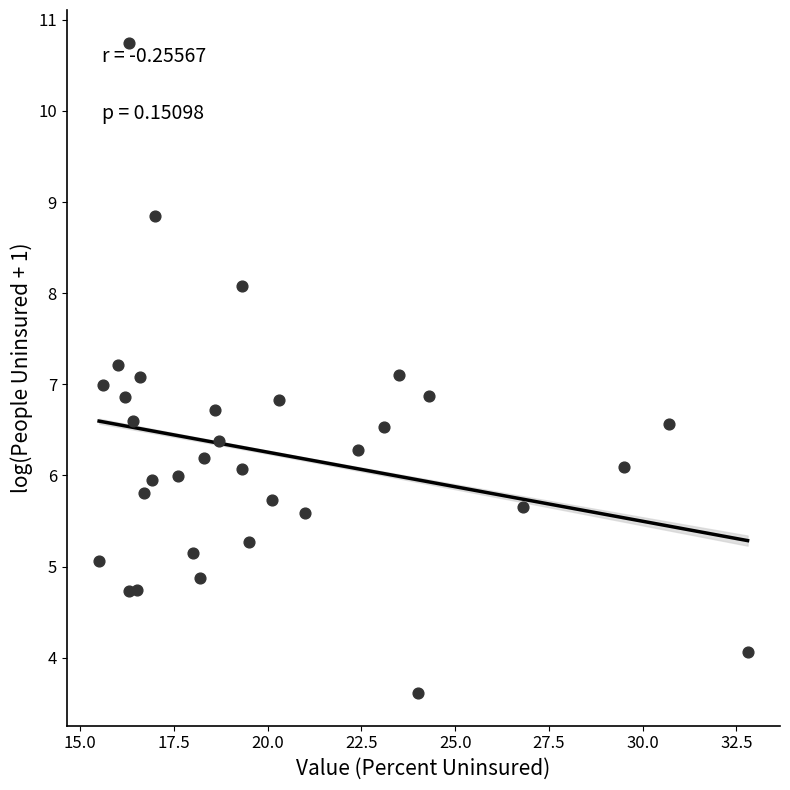

What is the range of X values (max minus min)?

17.3